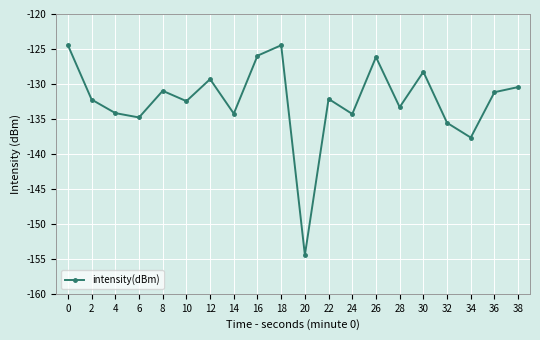

The chart shows a value of -67.8 at 30. True or false?

False